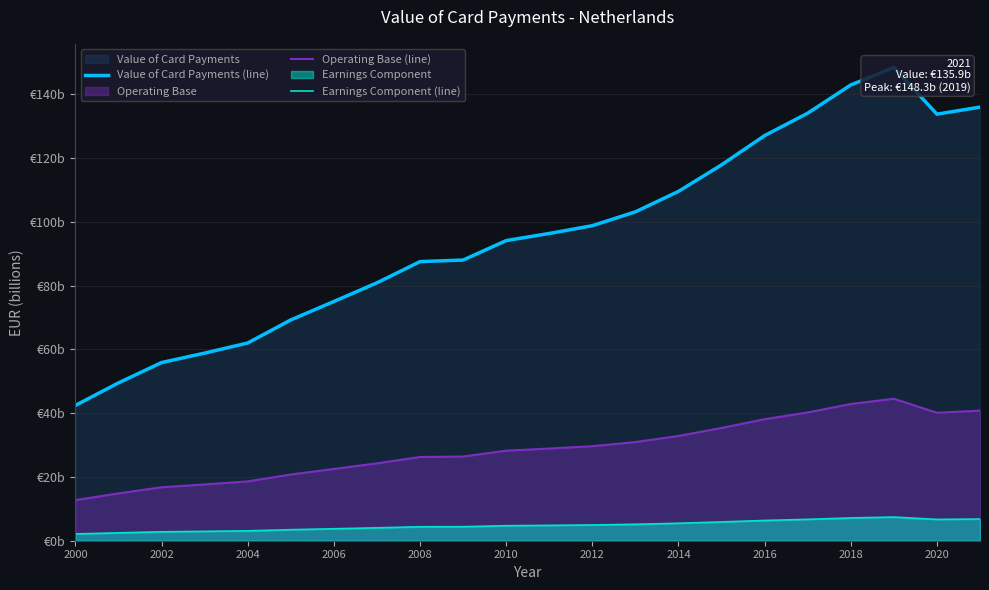

What is the value of the Value of Card Payments (line) point at the 6th from the left?

69.2